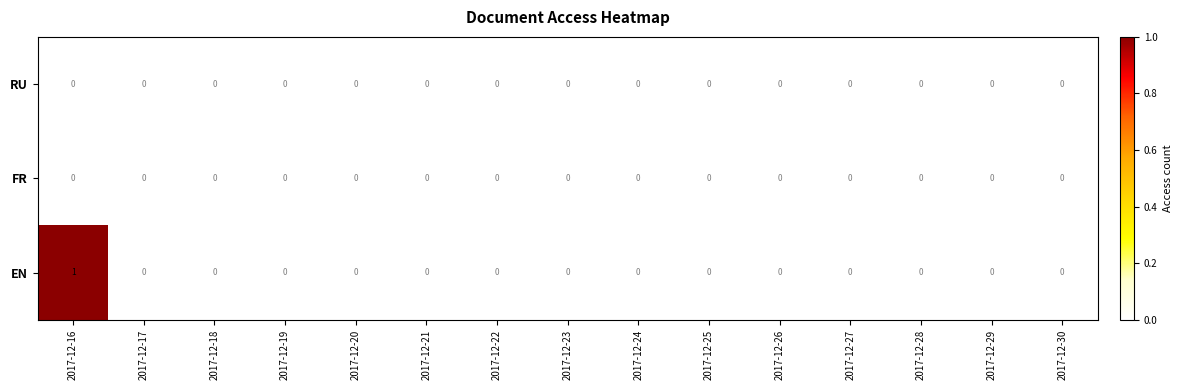

Which category has the highest value across all series?

2017-12-16